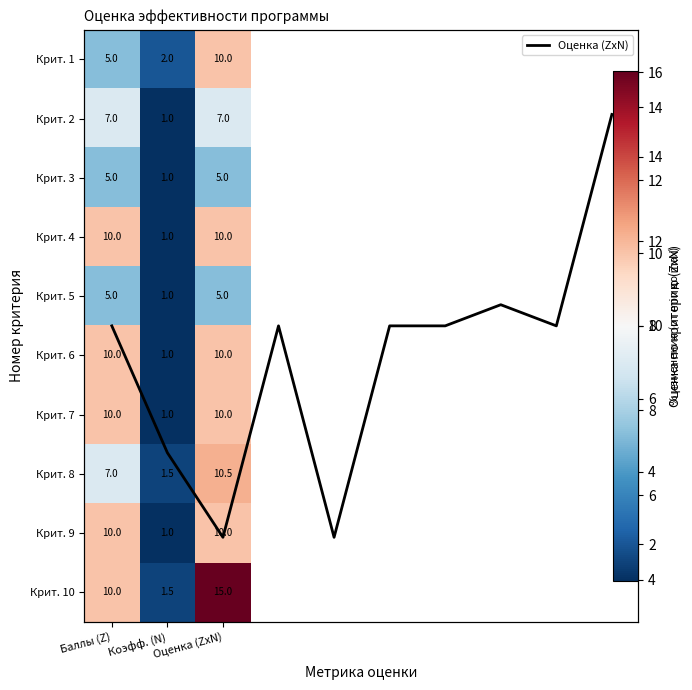

Which has a higher value, Баллы (Z) or Коэфф. (N)?

Баллы (Z)